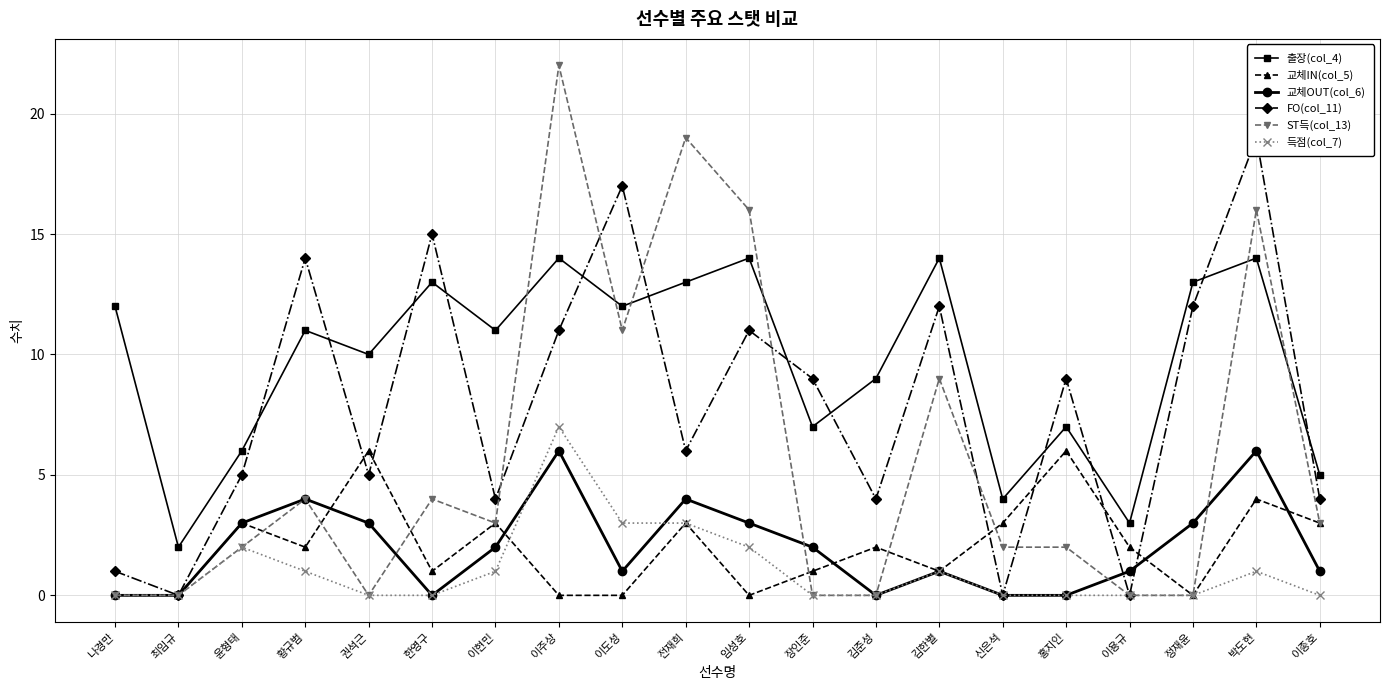

At which category is the sum across all series the highest?

이주상